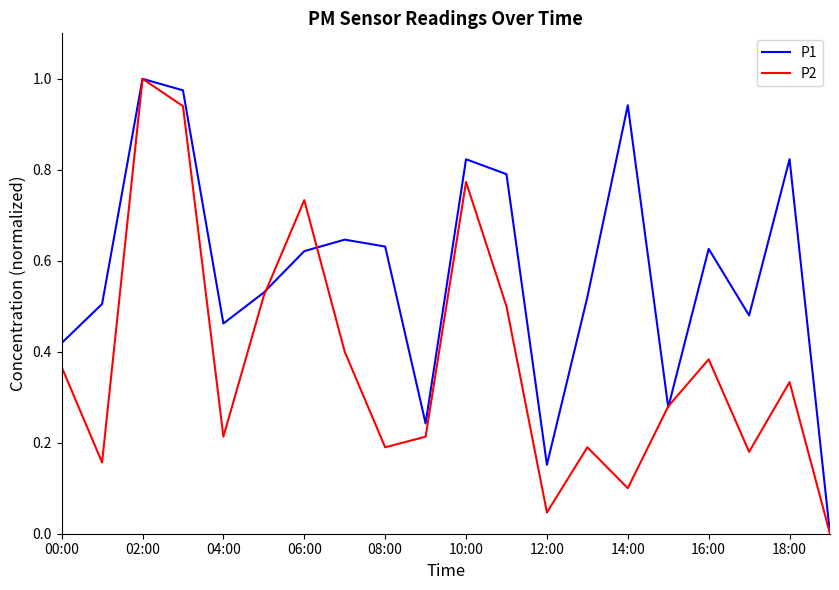

Which series has the largest total across all categories?

P1